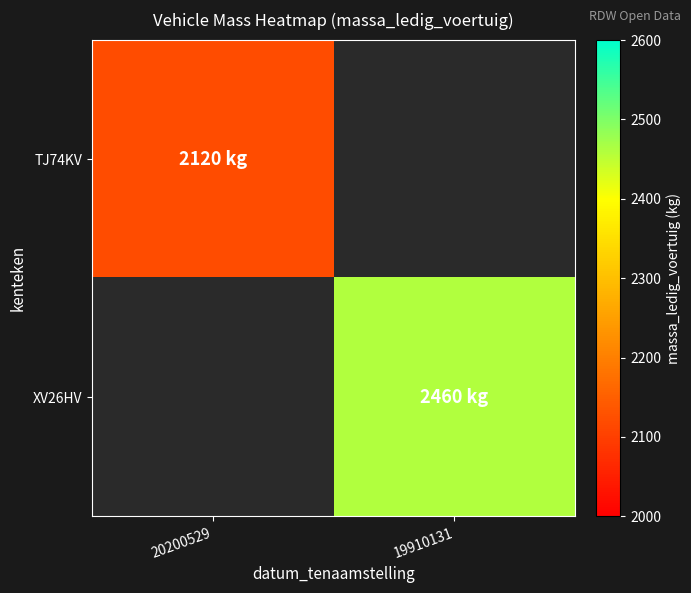

The XV26HV series shows 2460.0 at 19910131. True or false?

True